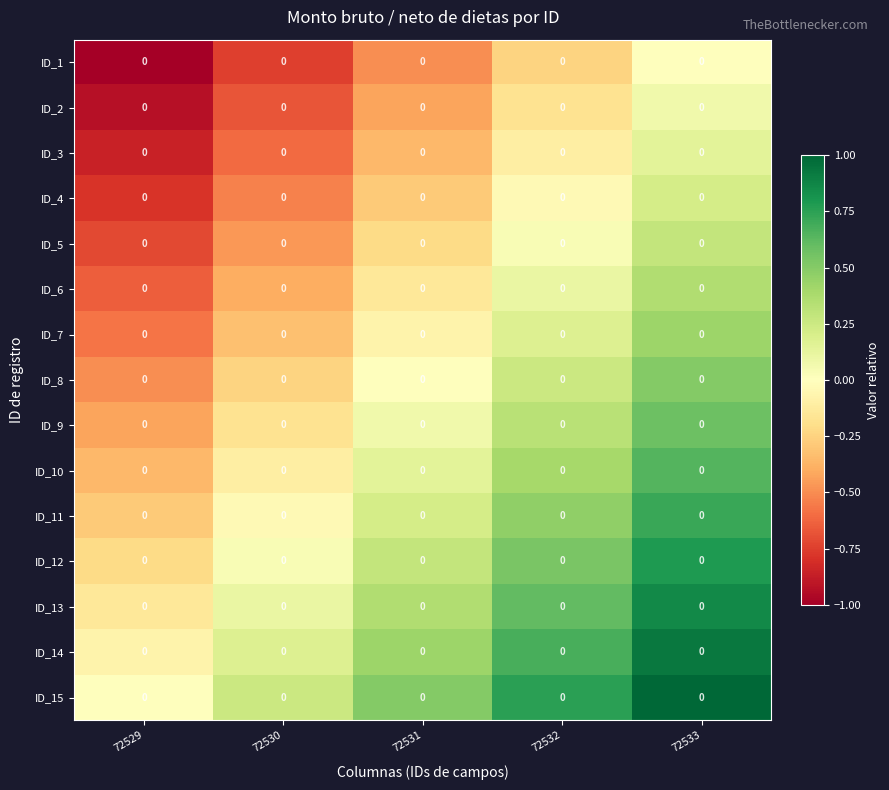

What is the difference between the ID_11 values at 72529 and 72531?

0.5